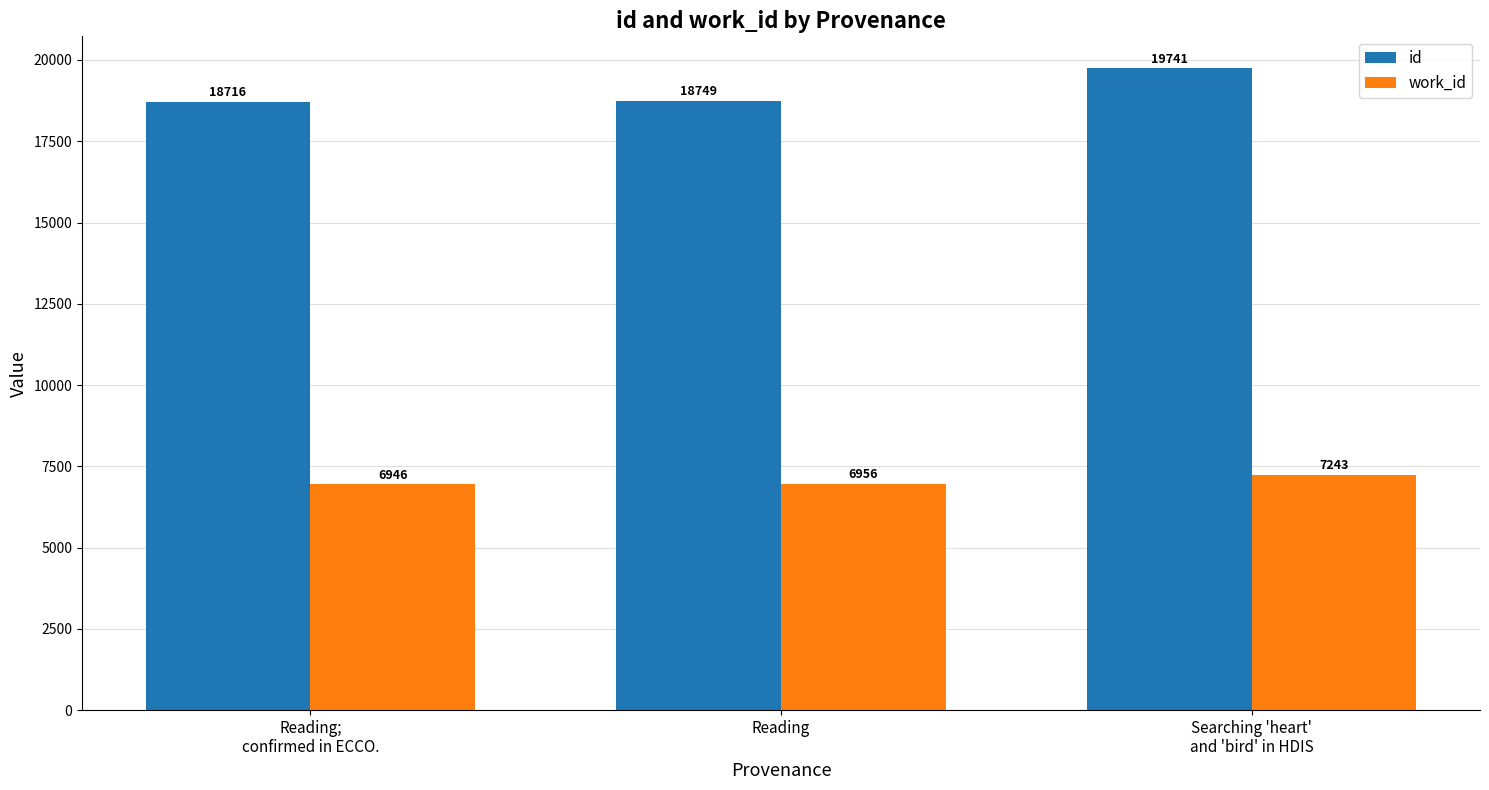

Reading right to left, what are all the values shown in this chart?

id: Searching 'heart'
and 'bird' in HDIS=19741	Reading=18749	Reading;
confirmed in ECCO.=18716
work_id: Searching 'heart'
and 'bird' in HDIS=7243	Reading=6956	Reading;
confirmed in ECCO.=6946